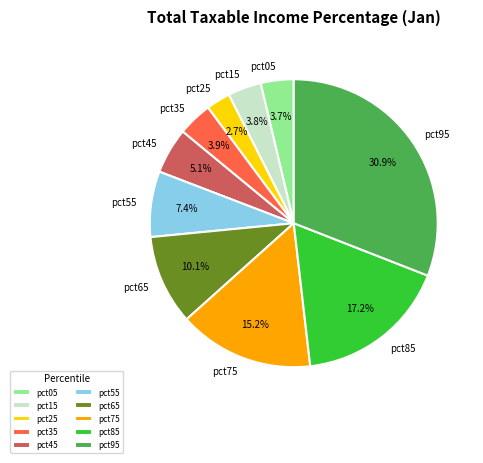

Does pct55 account for over 50% of the chart?

No